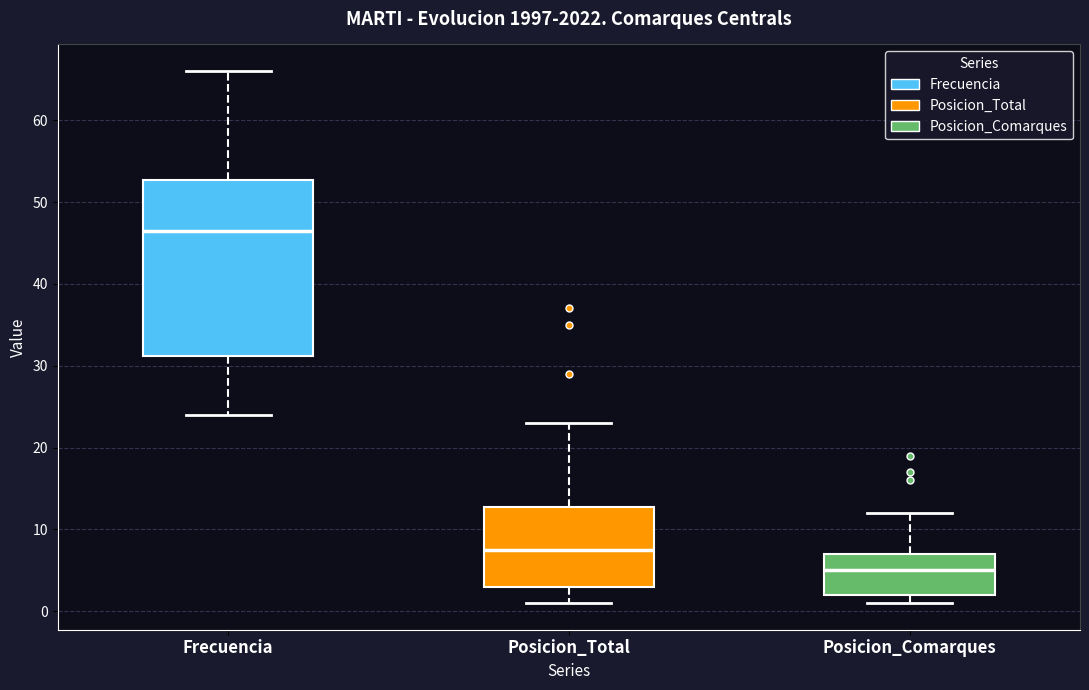

Which box's median line is the lowest?

Posicion_Comarques